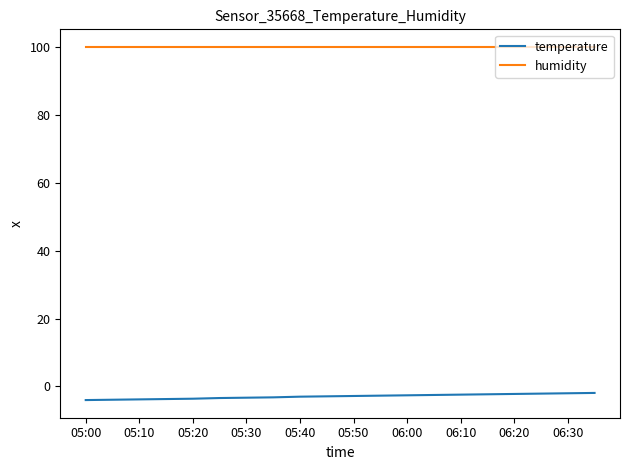

True or false: humidity and temperature cross at least once.

False